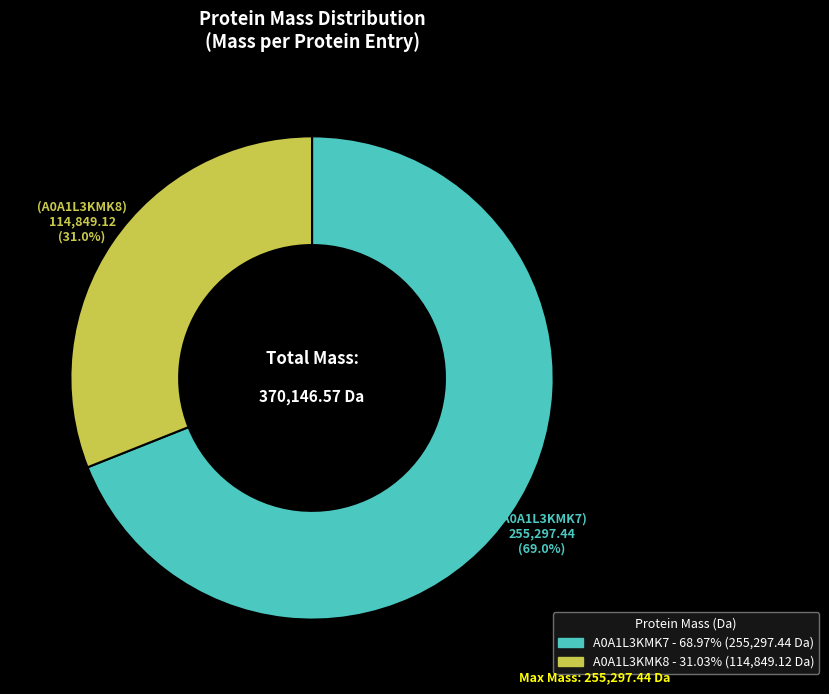

Rank the categories by value from highest to lowest.

A0A1L3KMK7, A0A1L3KMK8